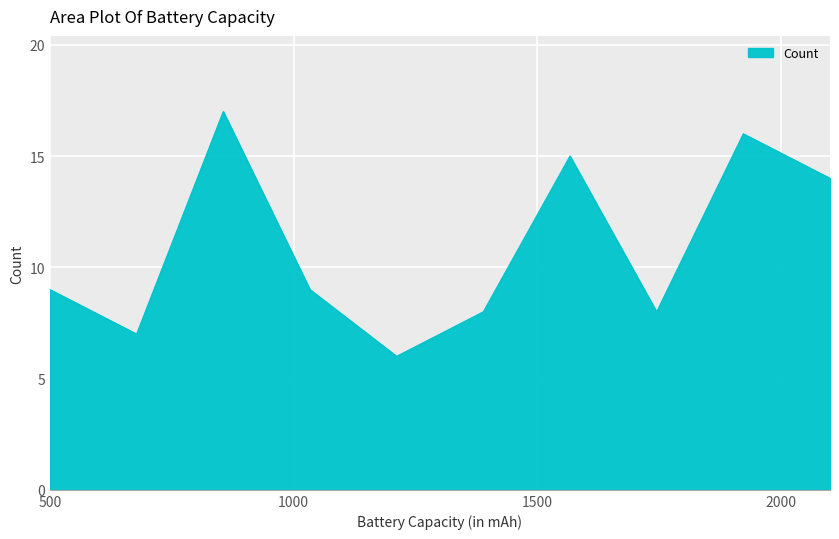

What is the maximum value shown in the chart?

17